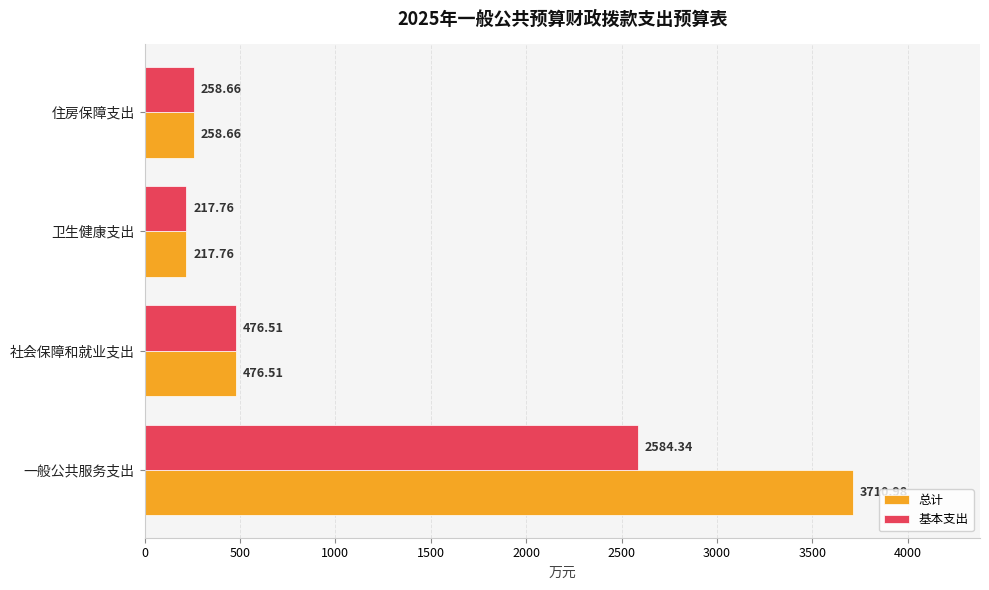

What is the lowest value of the 基本支出 series?

217.8